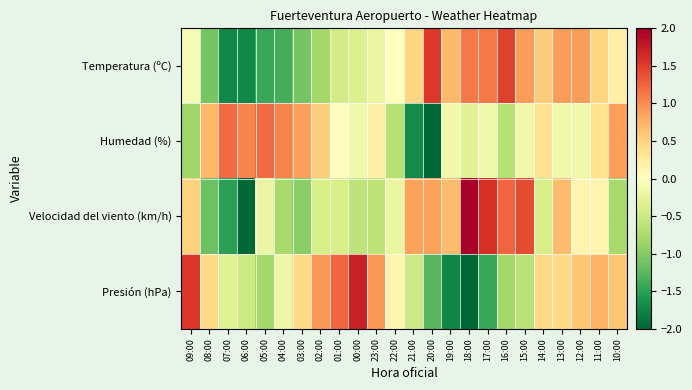

Reading left to right, what are all the values shown in this chart?

Temperatura (ºC): 09:00=-0.1	08:00=-1.1	07:00=-1.7	06:00=-1.7	05:00=-1.4	04:00=-1.4	03:00=-1.1	02:00=-0.8	01:00=-0.4	00:00=-0.4	23:00=-0.2	22:00=-0.0	21:00=0.5	20:00=1.5	19:00=0.7	18:00=1.1	17:00=1.1	16:00=1.5	15:00=0.9	14:00=0.5	13:00=0.9	12:00=0.9	11:00=0.5	10:00=0.2
Humedad (%): 09:00=-0.8	08:00=0.7	07:00=1.2	06:00=1.0	05:00=1.2	04:00=1.0	03:00=0.9	02:00=0.5	01:00=0.0	00:00=-0.1	23:00=0.2	22:00=-0.7	21:00=-1.7	20:00=-3.4	19:00=-0.1	18:00=-0.3	17:00=-0.1	16:00=-0.7	15:00=-0.1	14:00=0.4	13:00=-0.1	12:00=-0.1	11:00=0.4	10:00=0.9
Velocidad del viento (km/h): 09:00=0.5	08:00=-1.1	07:00=-1.5	06:00=-2.1	05:00=-0.2	04:00=-0.8	03:00=-1.0	02:00=-0.4	01:00=-0.4	00:00=-0.6	23:00=-0.6	22:00=-0.2	21:00=0.9	20:00=0.9	19:00=0.7	18:00=2.0	17:00=1.6	16:00=1.2	15:00=1.4	14:00=-0.4	13:00=0.7	12:00=0.1	11:00=0.1	10:00=-0.8
Presión (hPa): 09:00=1.5	08:00=0.5	07:00=-0.3	06:00=-0.5	05:00=-0.8	04:00=-0.2	03:00=0.5	02:00=0.9	01:00=1.2	00:00=1.7	23:00=0.9	22:00=0.1	21:00=-0.5	20:00=-1.3	19:00=-1.7	18:00=-2.1	17:00=-1.4	16:00=-0.8	15:00=-0.6	14:00=0.5	13:00=0.5	12:00=0.6	11:00=0.8	10:00=0.6